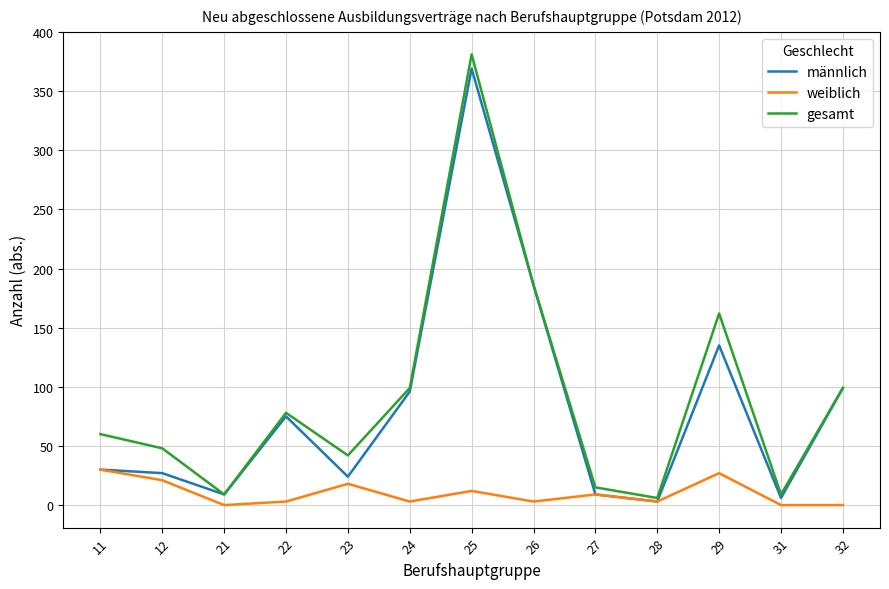

Is the value of gesamt at 31 greater than the value of weiblich at 23?

No